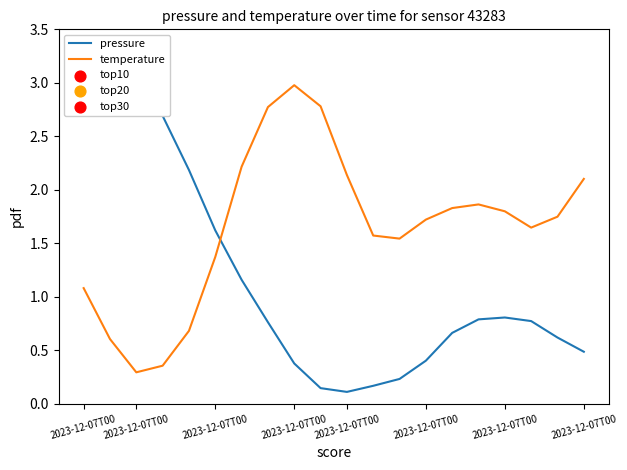

Which series has the widest spread of Y values?

pressure